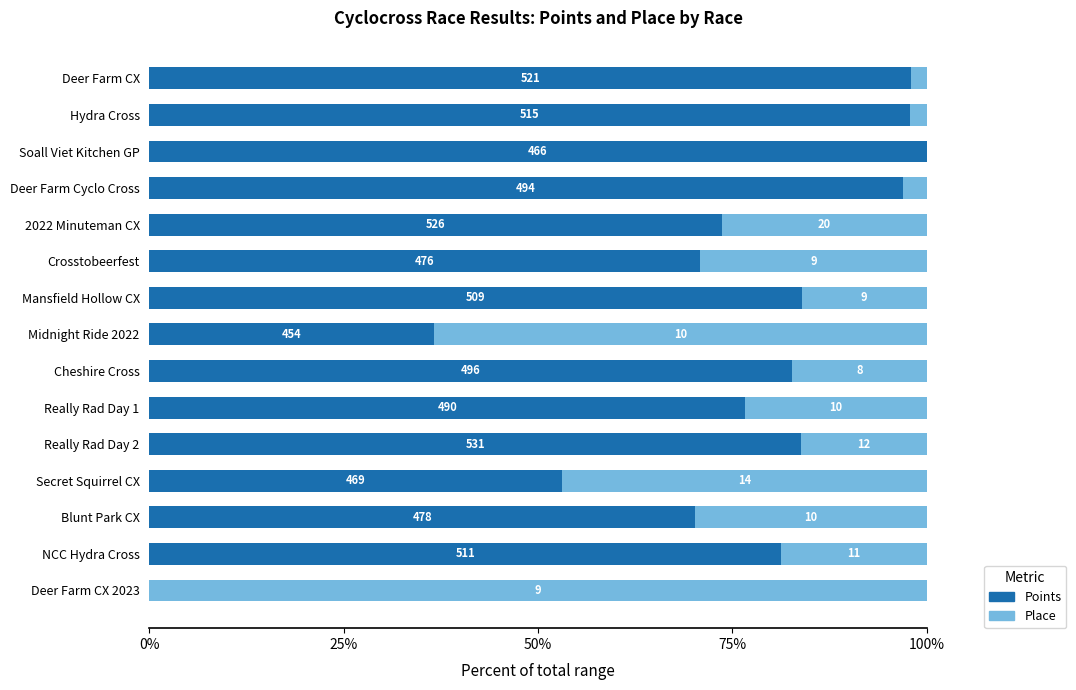

What are all the series names shown in the legend?

Points, Place